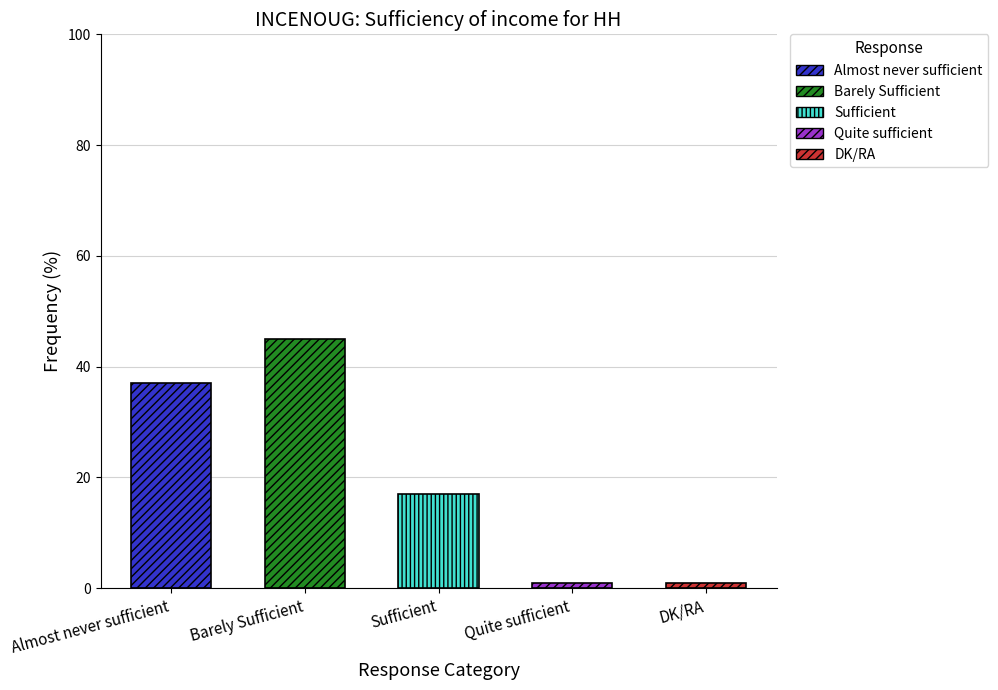

Reading left to right, what are all the values shown in this chart?

37	45	17	1	1